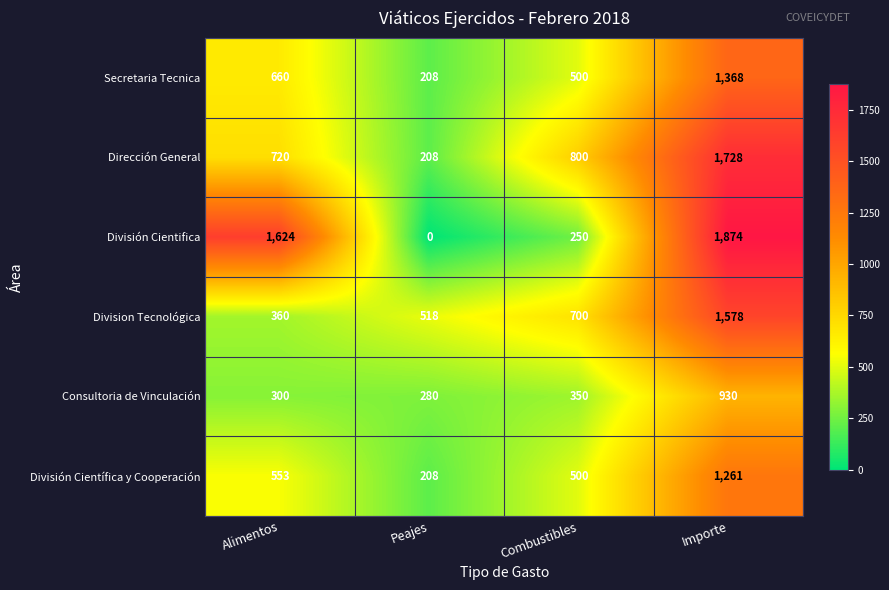

Reading left to right, transcribe all the data shown in this chart.

Secretaria Tecnica: Alimentos=660	Peajes=208	Combustibles=500	Importe=1368
Dirección General: Alimentos=720	Peajes=208	Combustibles=800	Importe=1728
División Cientifica: Alimentos=1624	Peajes=0	Combustibles=250	Importe=1874
Division Tecnológica: Alimentos=360	Peajes=518	Combustibles=700	Importe=1578
Consultoria de Vinculación: Alimentos=300	Peajes=280	Combustibles=350	Importe=930
División Científica y Cooperación: Alimentos=553	Peajes=208	Combustibles=500	Importe=1261